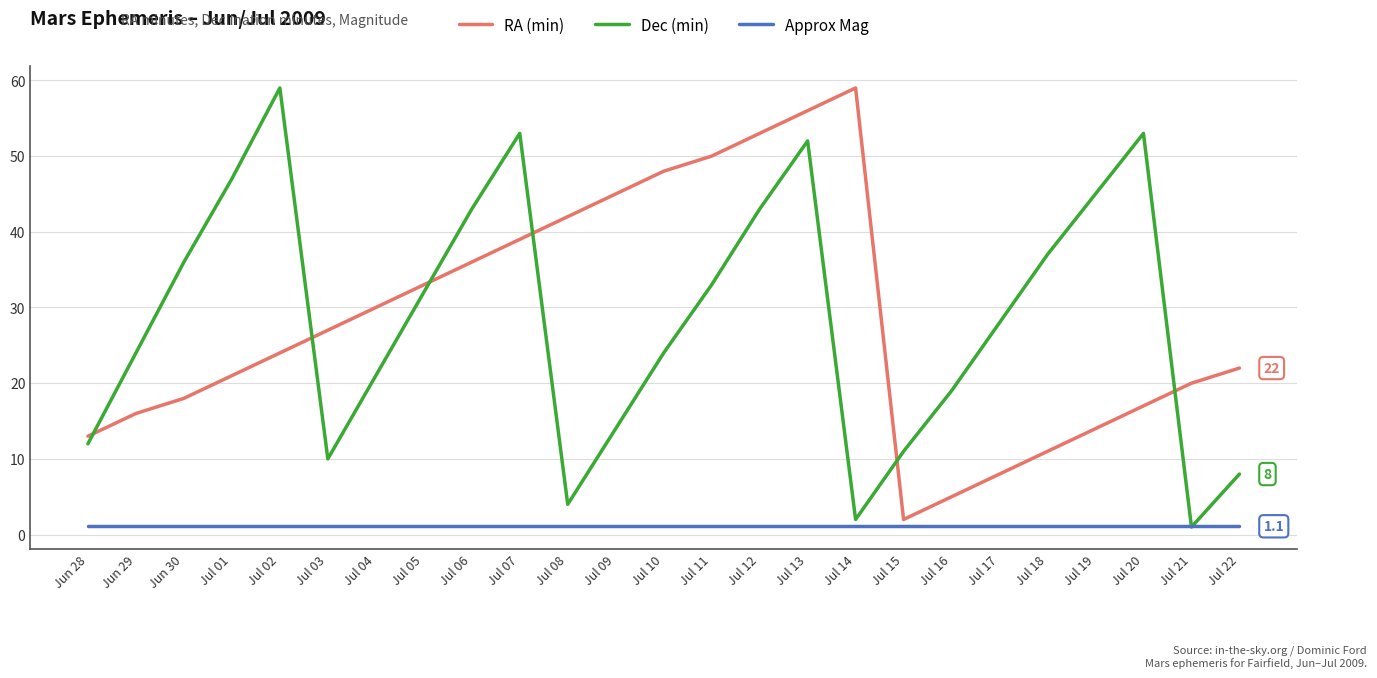

Is it true that Dec (min) equals 11.0 at Jul 15?

True